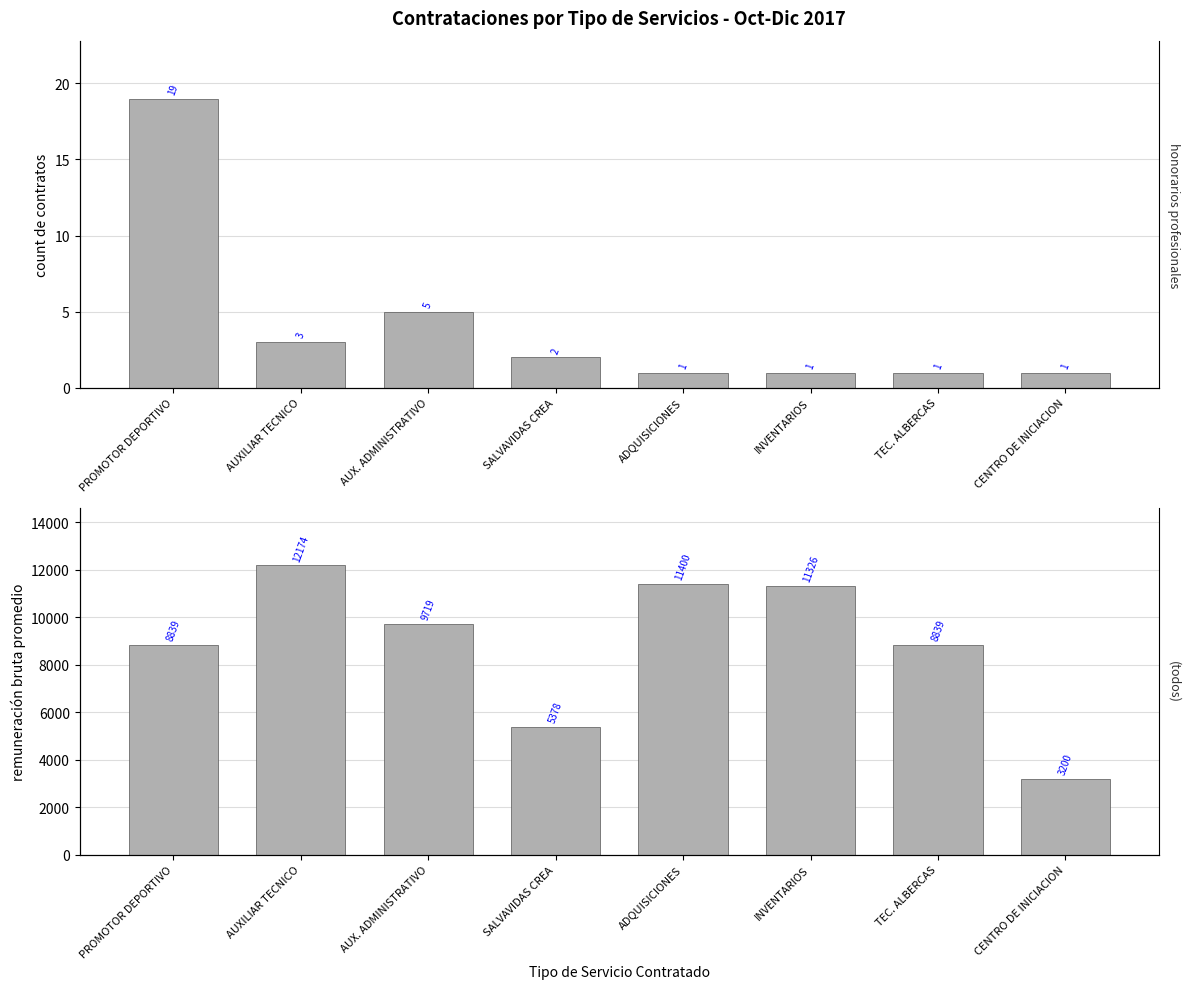

What is the sum of all values?

70874.7